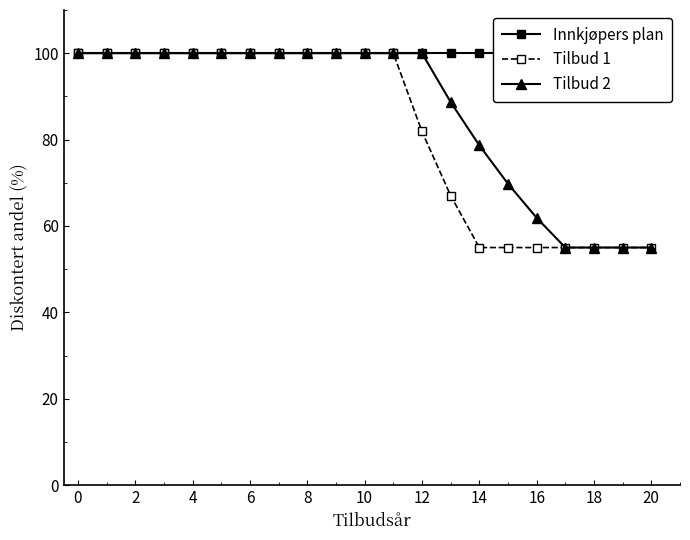

What is the minimum value shown in the chart?

55.0